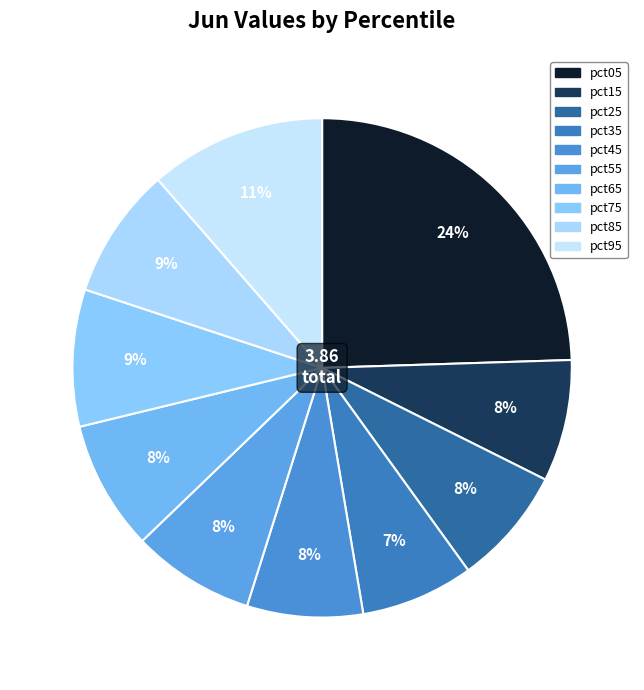

What portion of the pie excludes pct35?

92.7%